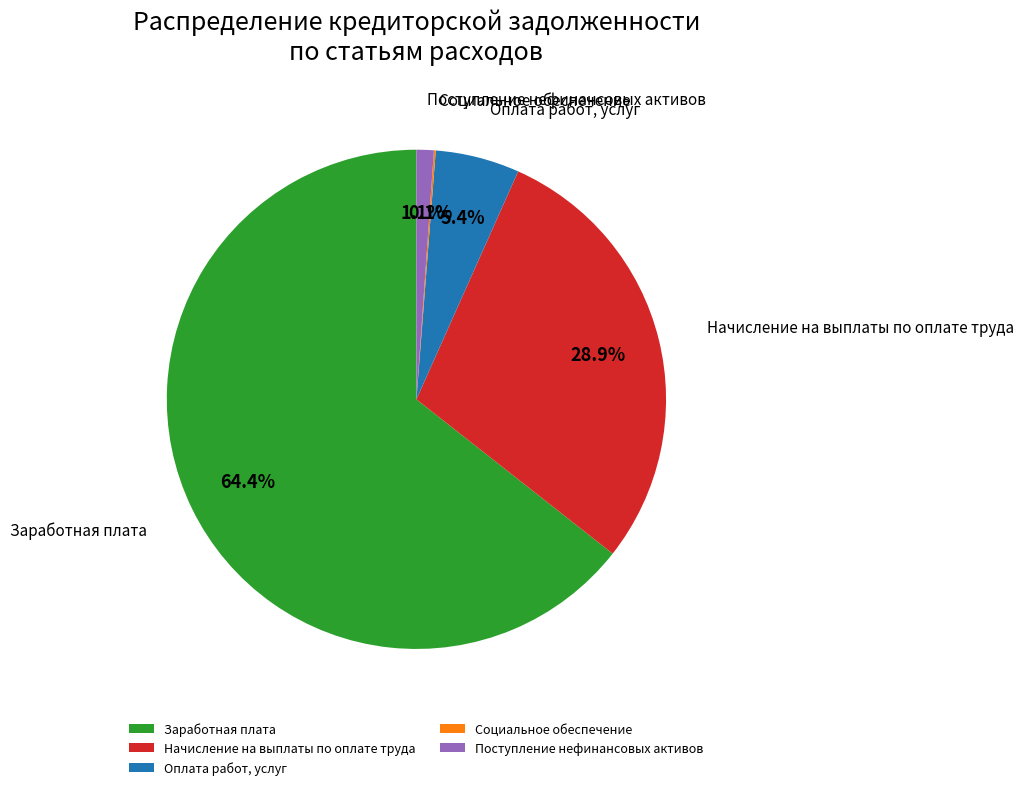

Does Заработная плата represent more than half of the total?

Yes